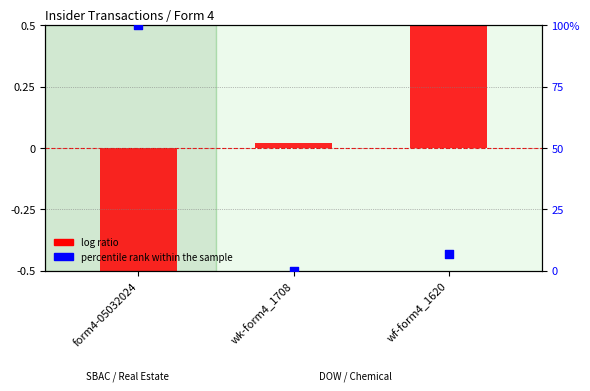

What are all the series names shown in the legend?

log ratio, percentile rank within the sample